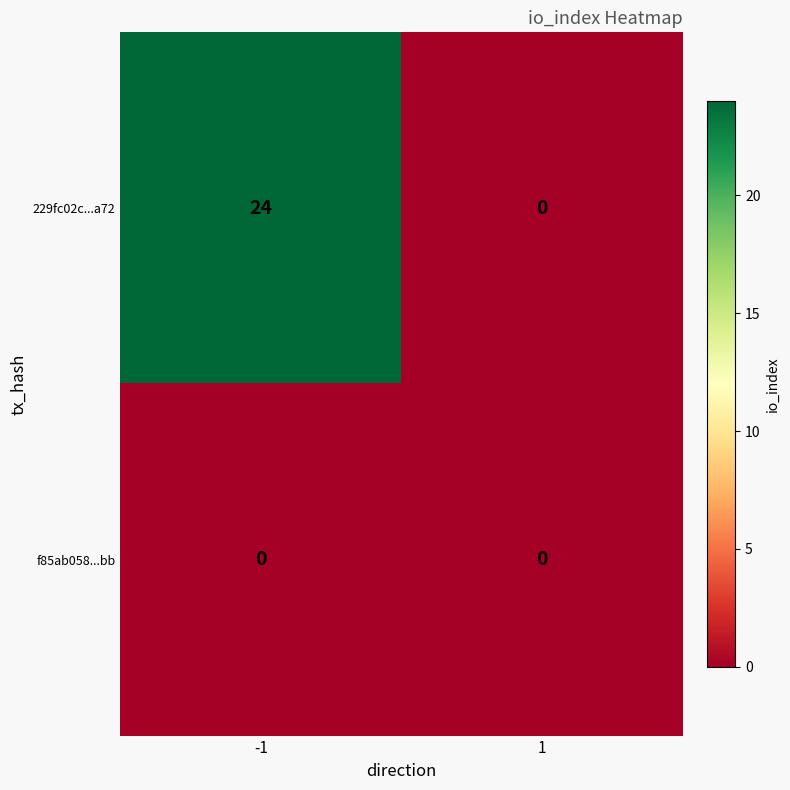

What is the maximum value shown in the chart?

24